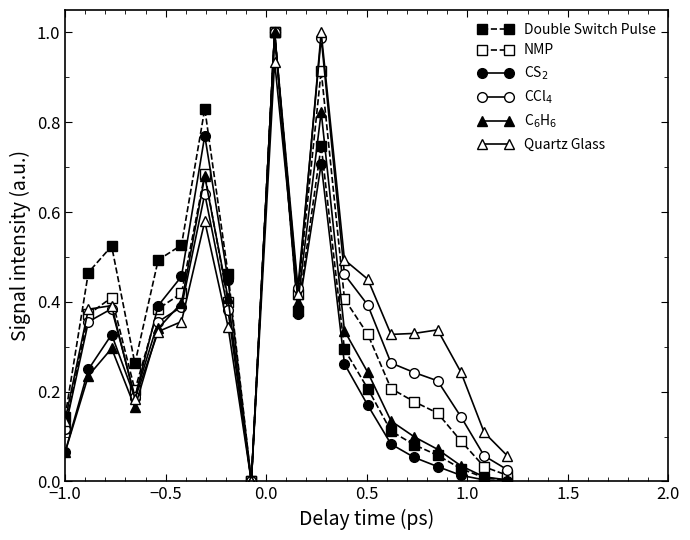

At how many categories does at least one series exceed 0?

19